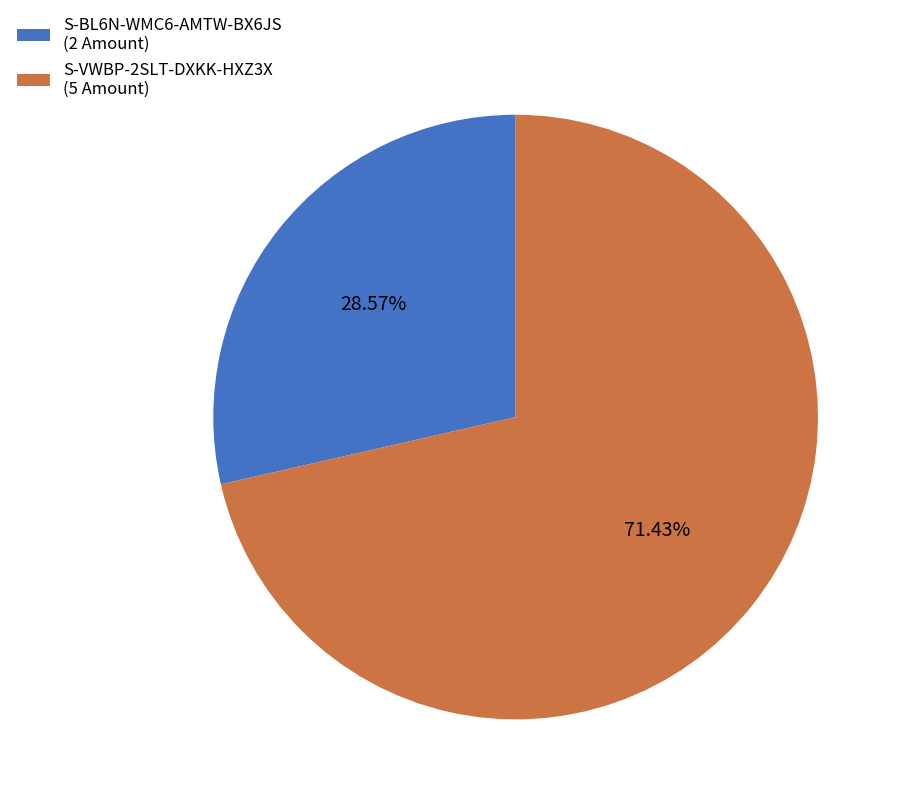

Is there a majority slice in this chart?

Yes